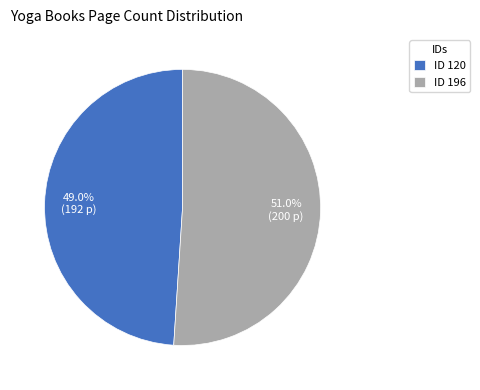

Which category has the smallest portion of the pie?

ID 120